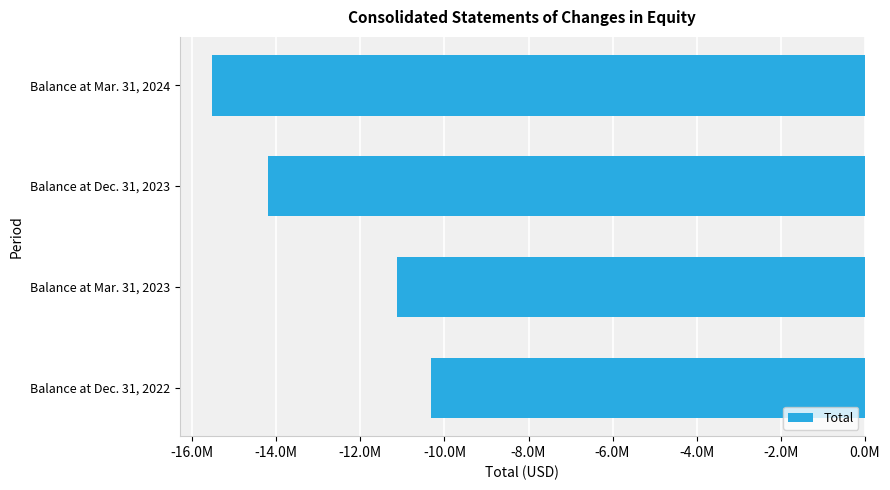

List the labels in order of value, smallest first.

Balance at Mar. 31, 2024, Balance at Dec. 31, 2023, Balance at Mar. 31, 2023, Balance at Dec. 31, 2022